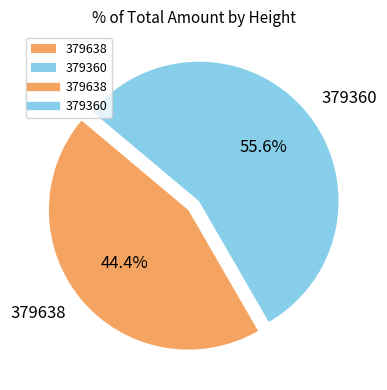

Does 379638 represent more than half of the total?

No